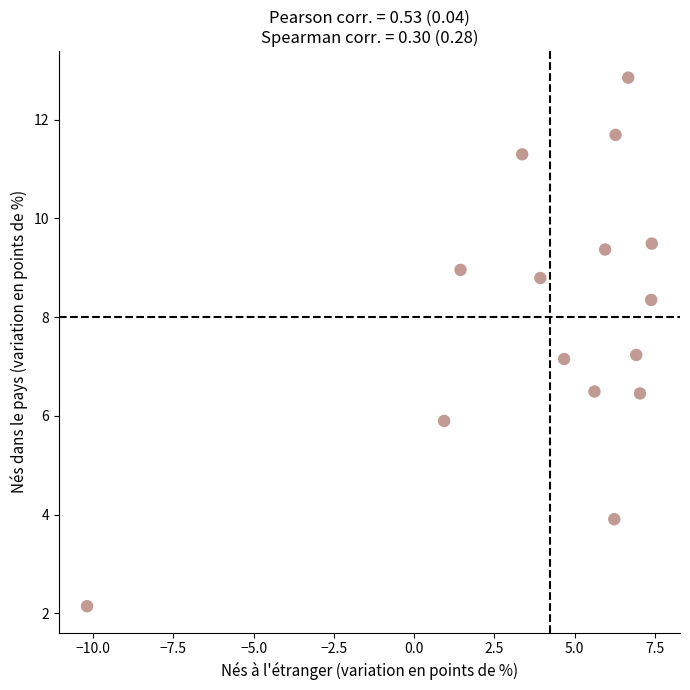

What is the range of Y values (max minus min)?

10.7